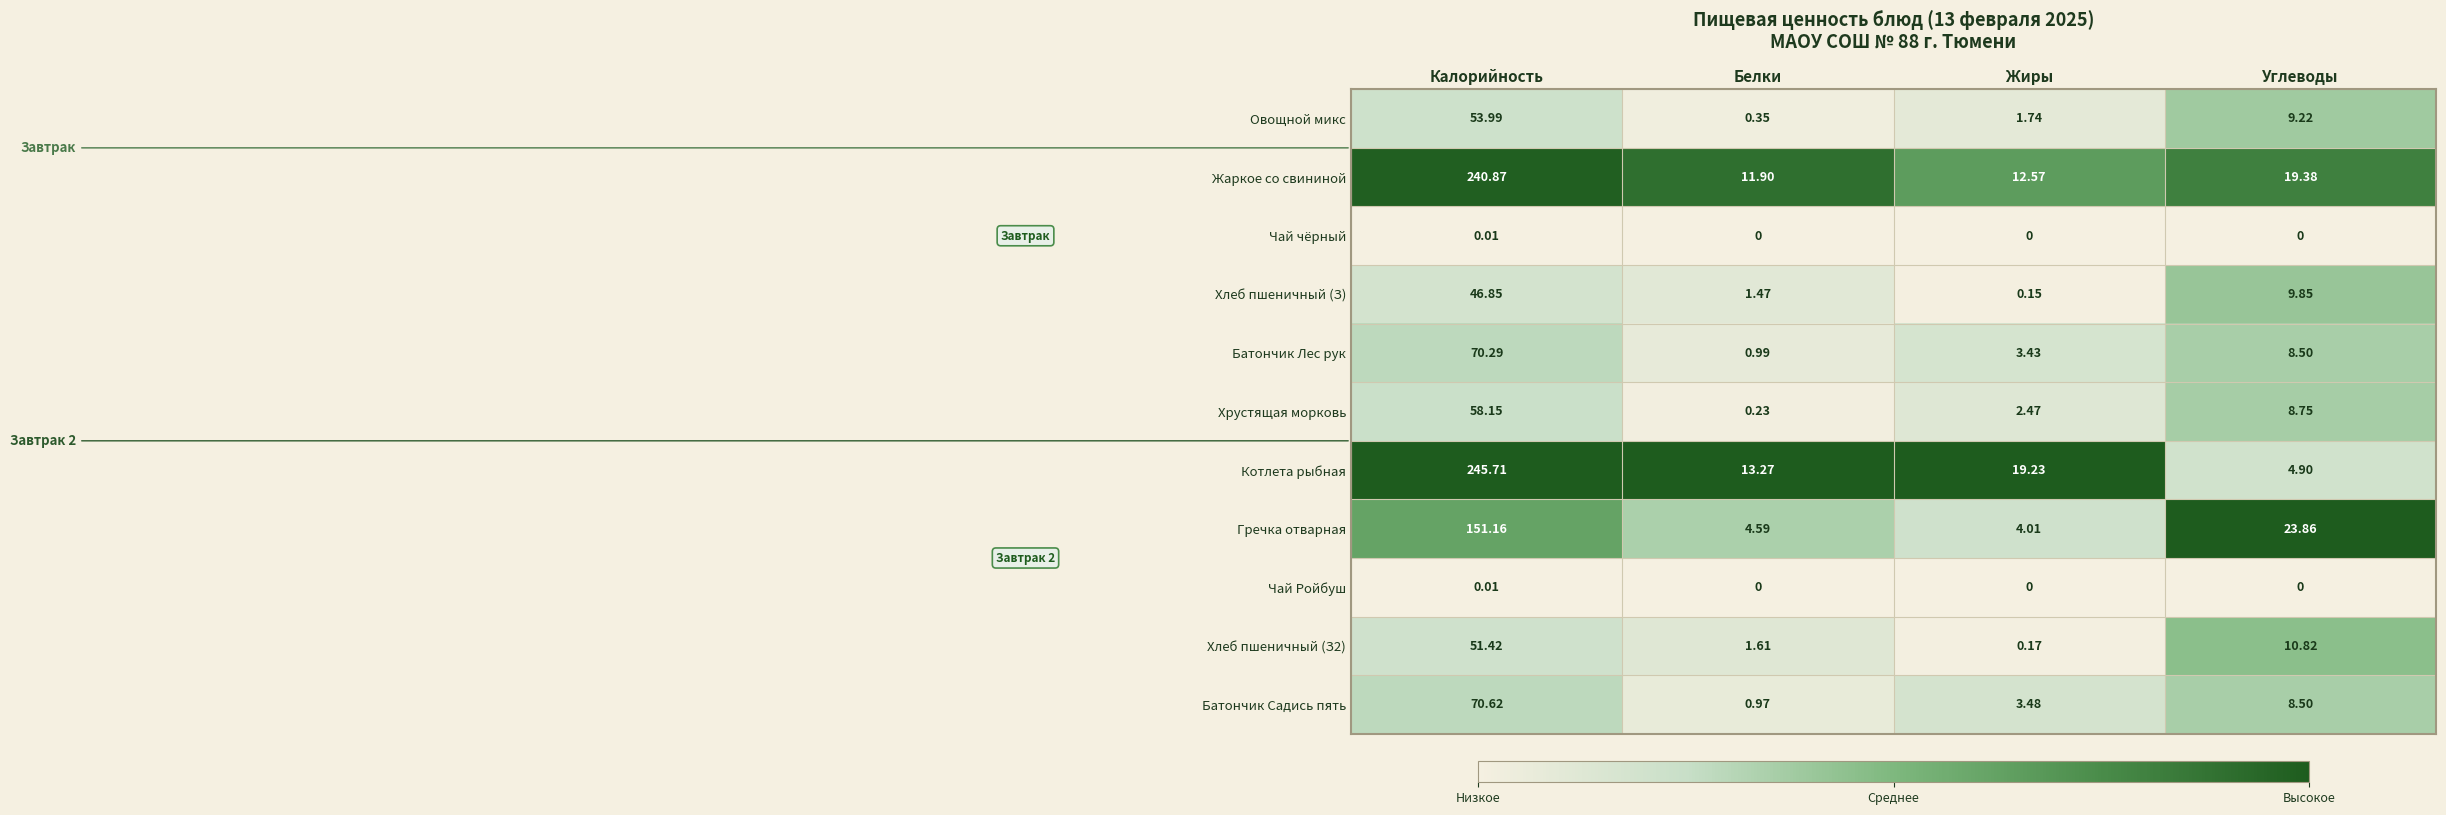

Which series has the largest range (max minus min)?

Котлета рыбная